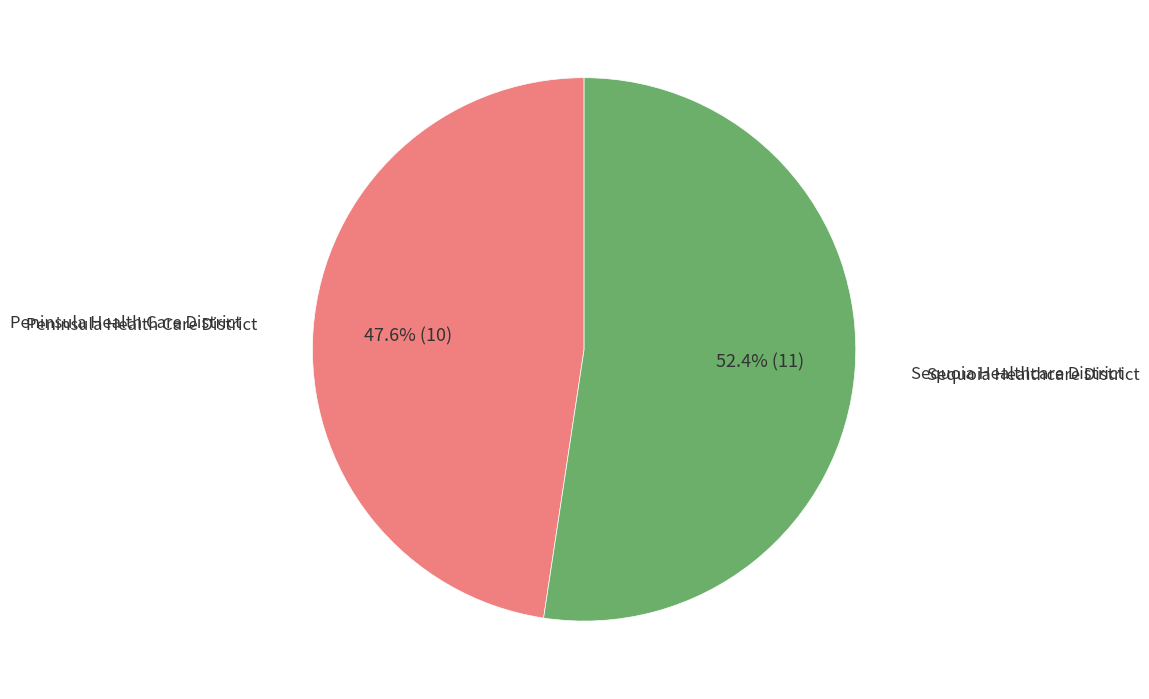

To the nearest percent, what percentage of the pie is Peninsula Health Care District?

48%